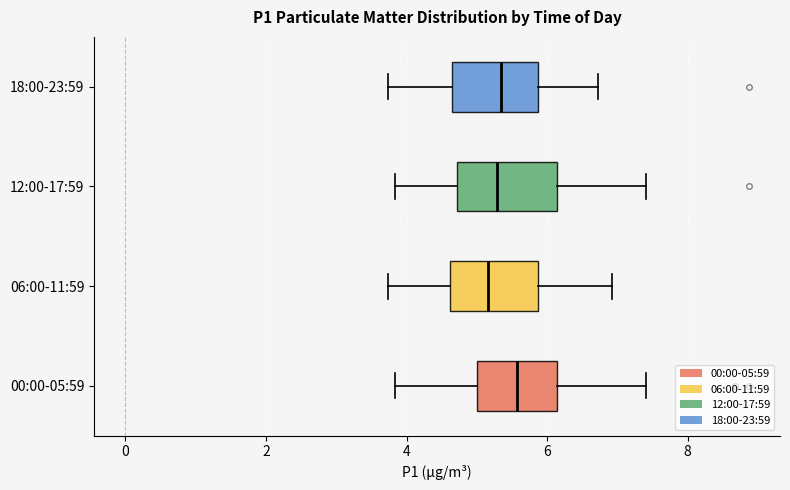

Where does the left whisker of the box for 12:00-17:59 end on the x-axis? The values are not printed on the chart, so give them approximately, as read against the axis.

3.8